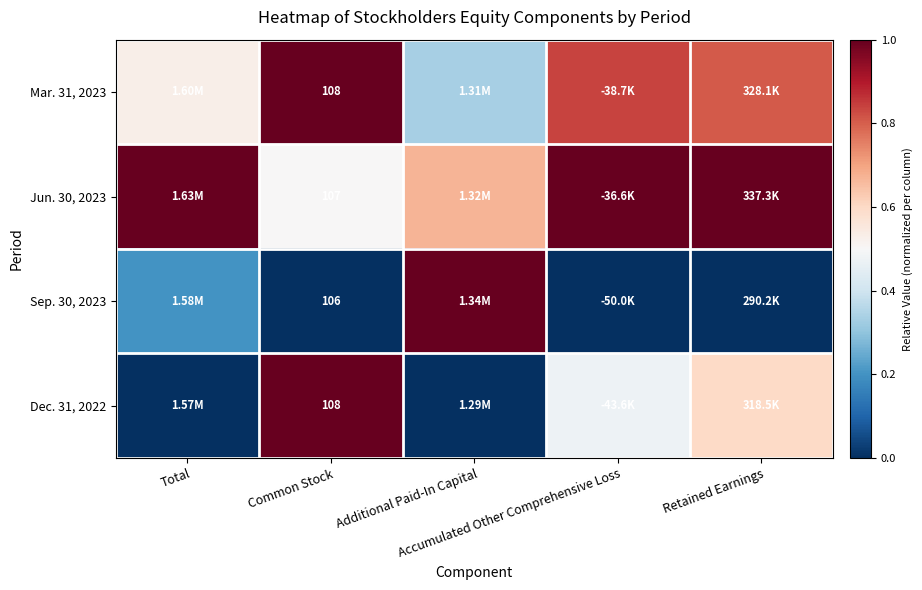

How many categories are shown in the chart?

5